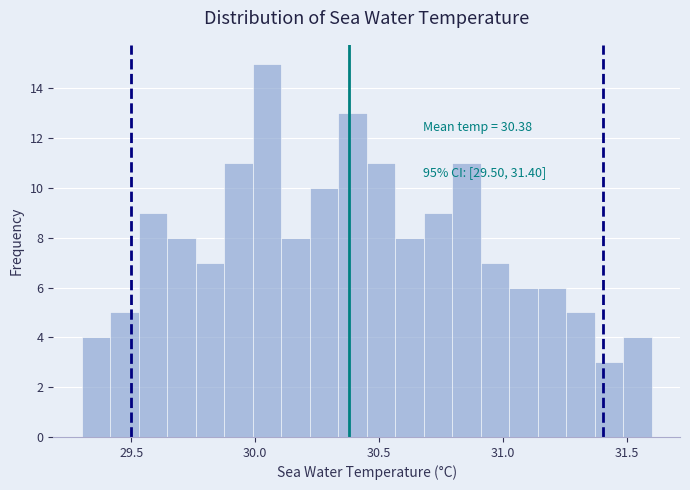

Read against the x-axis, roughly where is the centre of the tallest bar?

30.05